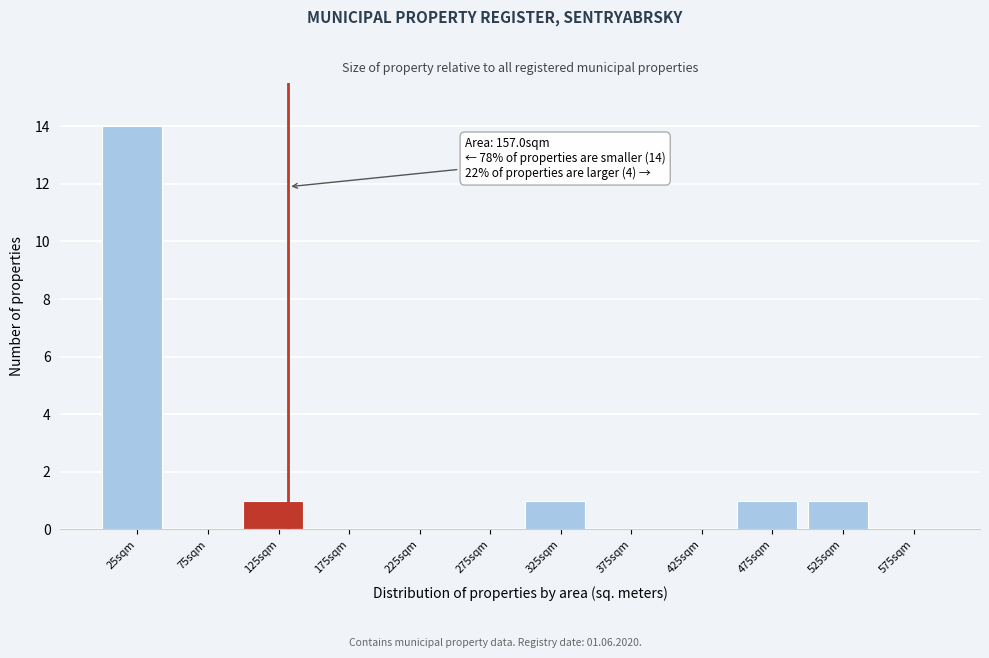

Reading left to right, list all the values displayed in this chart.

25sqm=14	75sqm=0	125sqm=1	175sqm=0	225sqm=0	275sqm=0	325sqm=1	375sqm=0	425sqm=0	475sqm=1	525sqm=1	575sqm=0